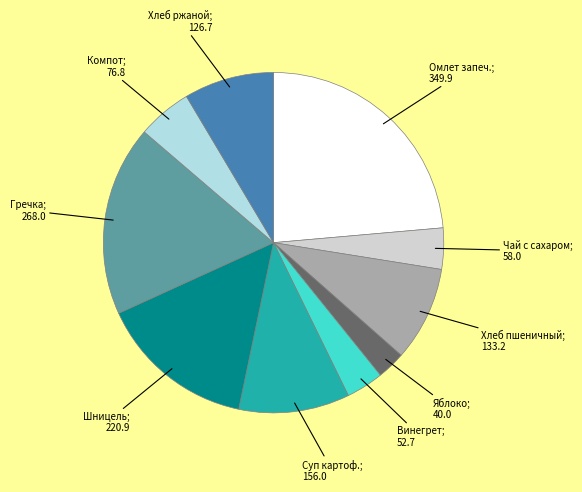

Is there any slice that represents more than half of the pie?

No